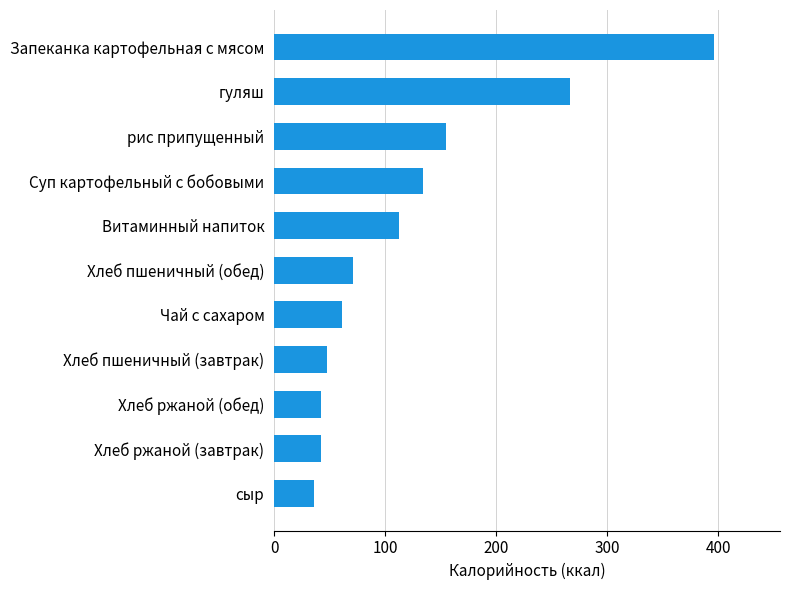

What is the change in value from гуляш to Запеканка картофельная с мясом?

+130.0